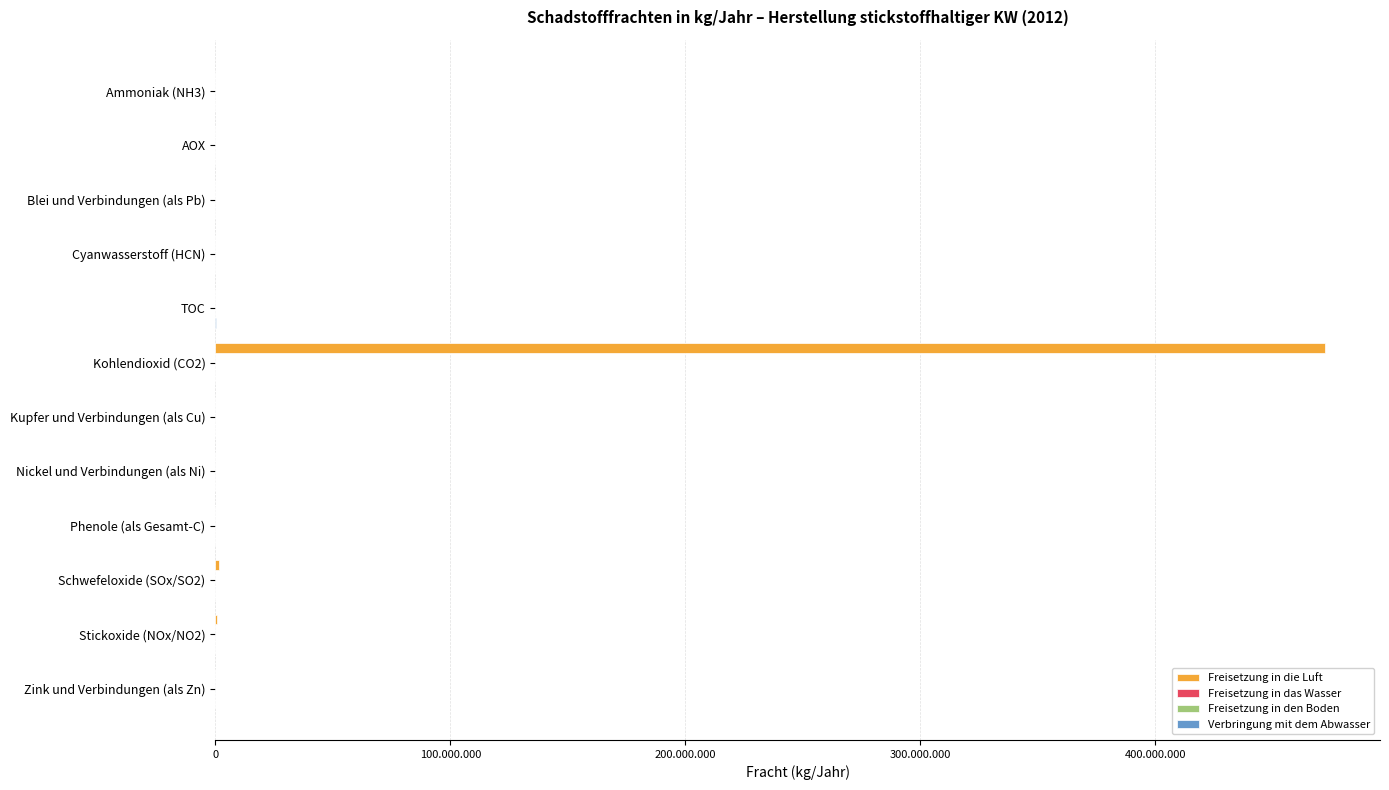

Reading left to right, list all the values displayed in this chart.

Freisetzung in die Luft: 15600.0	0.0	0.0	432.0	0.0	472000000.0	0.0	0.0	0.0	1474000.0	492000.0	0.0
Freisetzung in das Wasser: 0.0	0.0	38.0	0.0	0.0	0.0	57.0	70.0	0.0	0.0	0.0	2380.0
Freisetzung in den Boden: 0.2	0.2	0.2	0.2	0.2	0.2	0.2	0.2	0.2	0.2	0.2	0.2
Verbringung mit dem Abwasser: 0.0	1600.0	0.0	0.0	458000.0	0.0	0.0	0.0	3290.0	0.0	0.0	1160.0